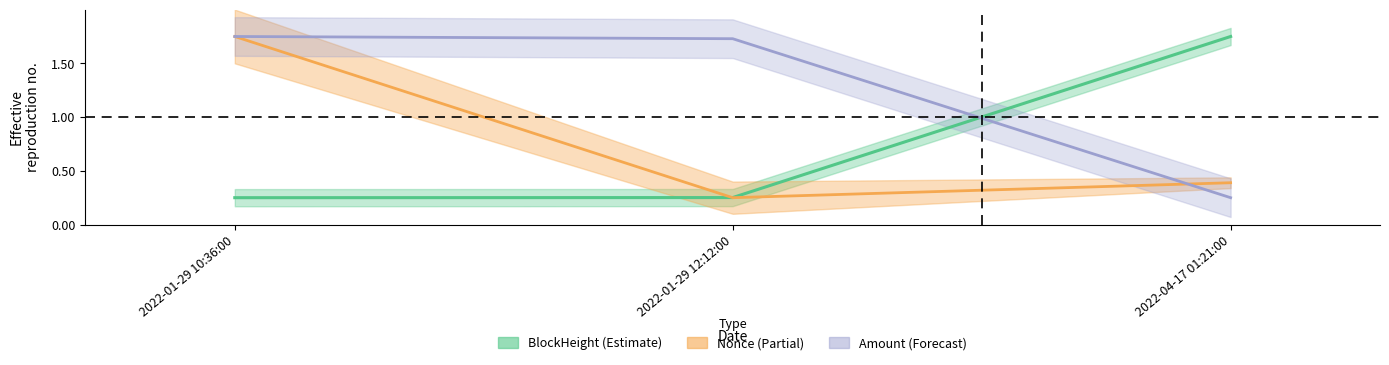

What is the greatest value displayed?

1.8